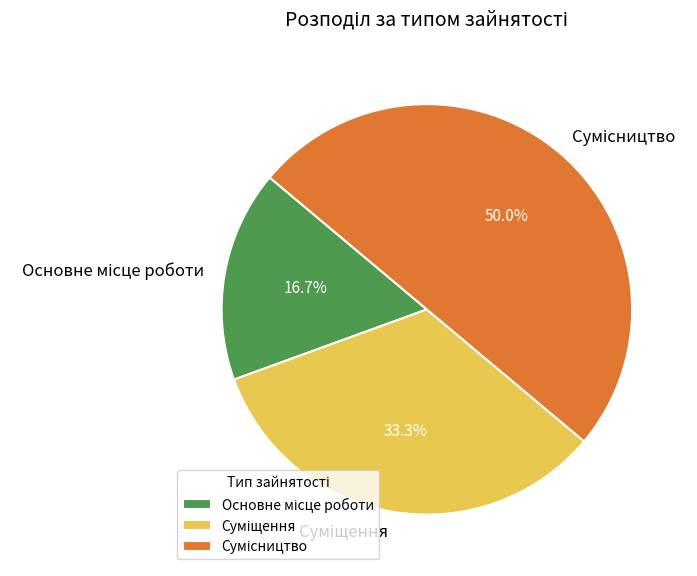

Count the number of slices in the pie.

3